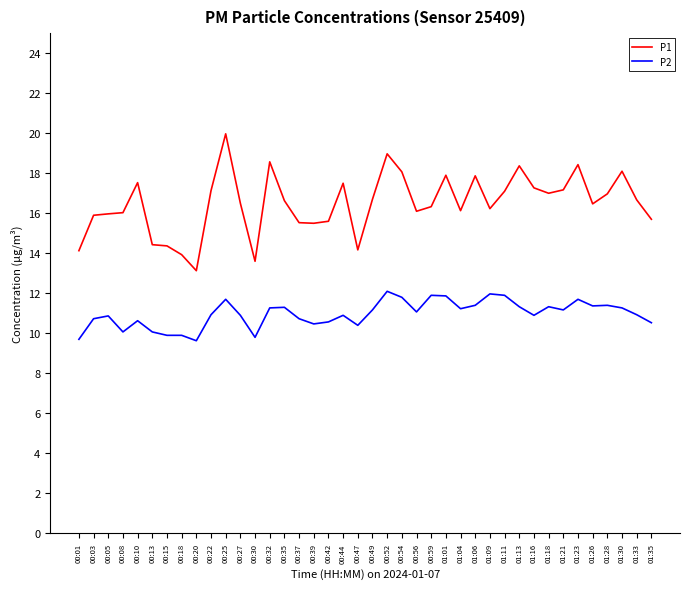

What position from the left is 00:05?

3